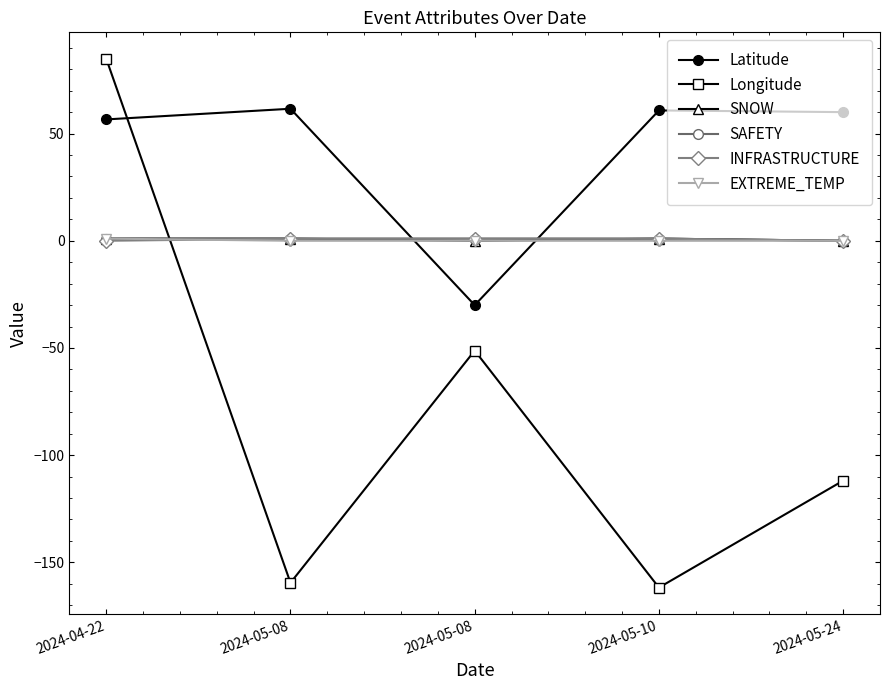

Rank the series by their maximum value, from lowest to highest.

SNOW, SAFETY, INFRASTRUCTURE, EXTREME_TEMP, Latitude, Longitude